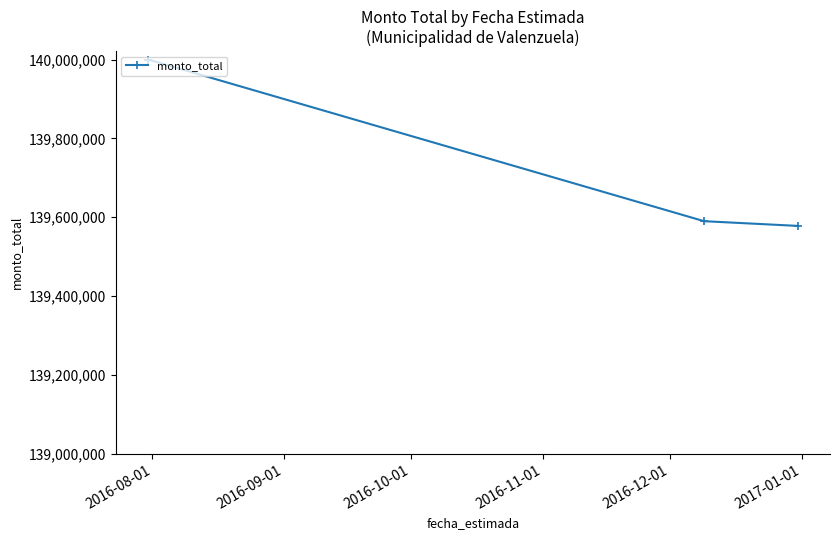

What is the value of the 3rd point from the left?

139578100